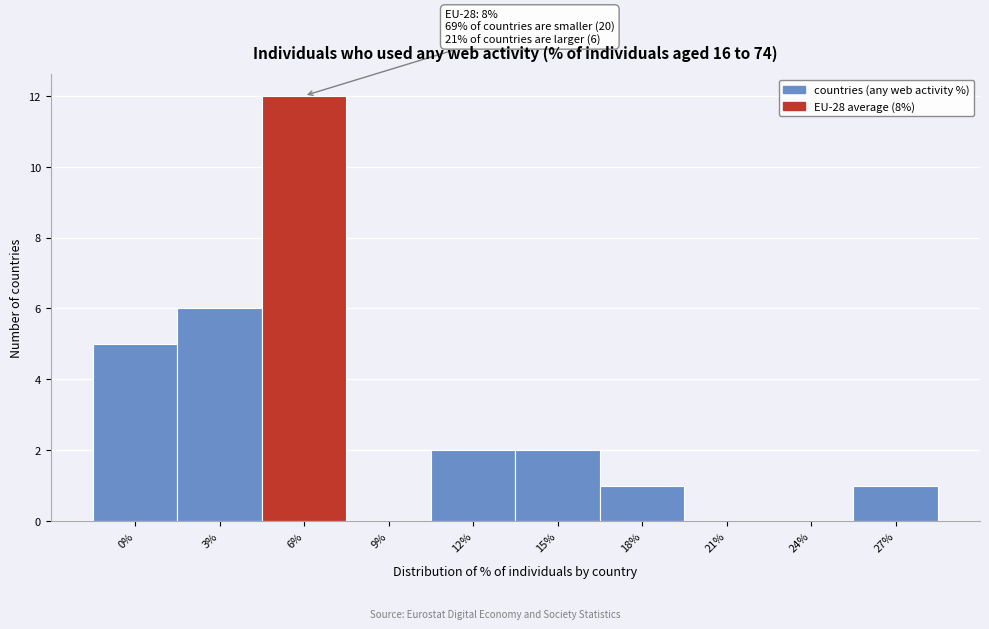

Reading right to left, extract all data points from this chart.

27%=1	24%=0	21%=0	18%=1	15%=2	12%=2	9%=0	6%=12	3%=6	0%=5